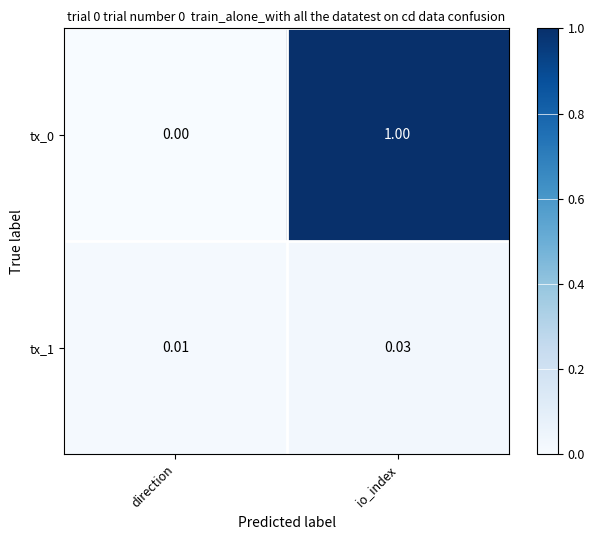

List the labels in order of tx_0 value, smallest first.

direction, io_index